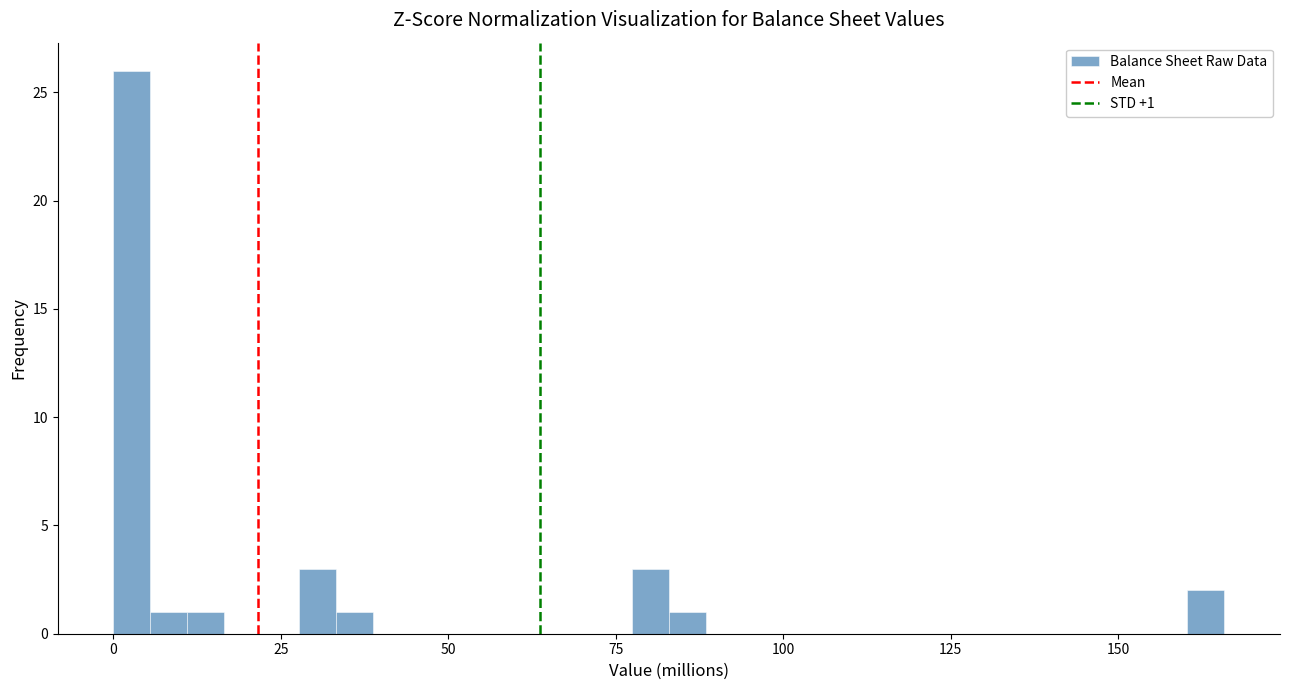

Around what value on the x-axis is the tallest bar? Give the approximate position of its centre, as read against the axis.

5